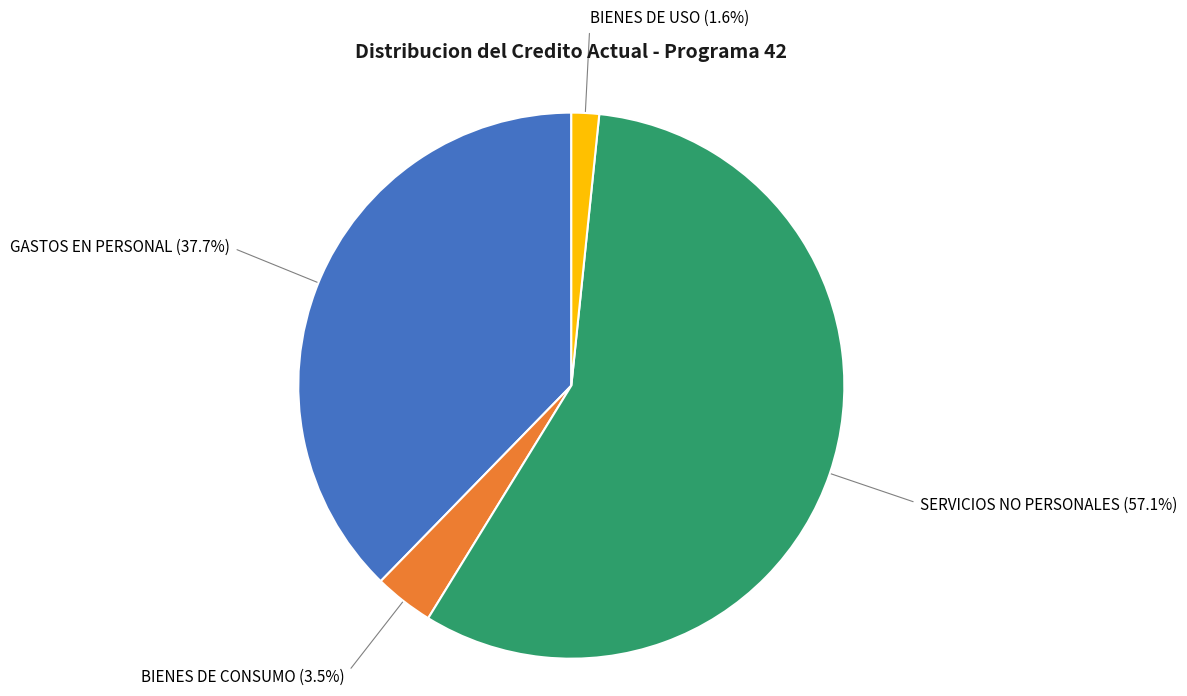

Is there a majority slice in this chart?

Yes